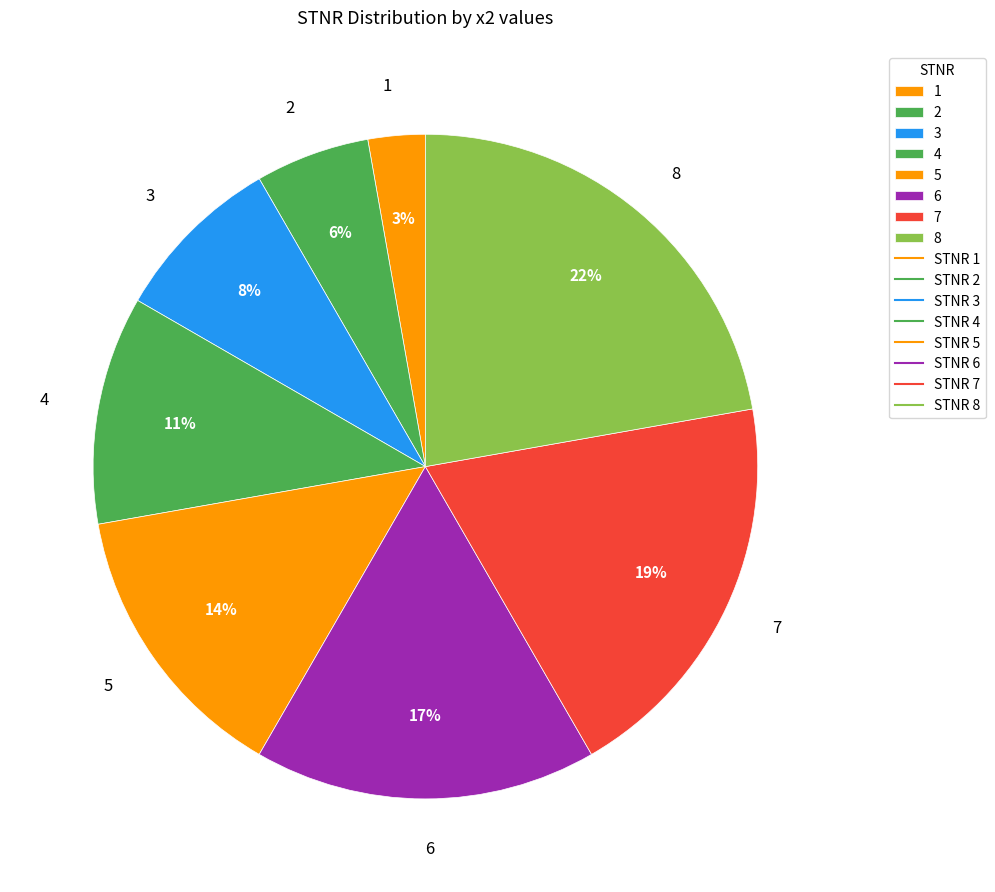

Combined, do 1 and 3 account for over 50%?

No